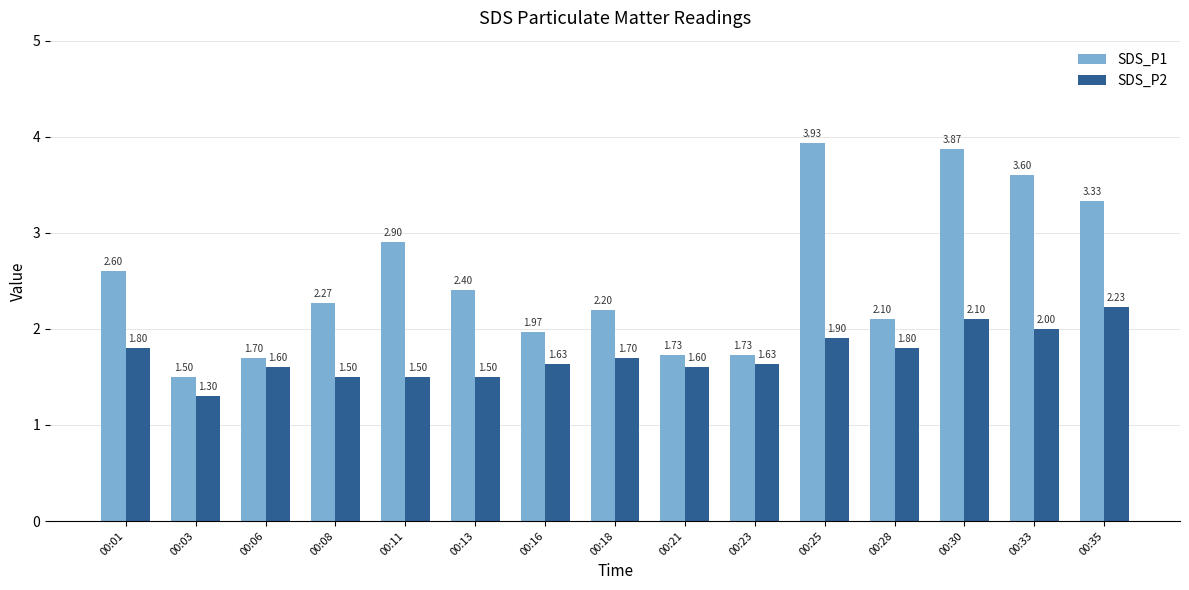

Which category has the lowest value across all series?

00:03